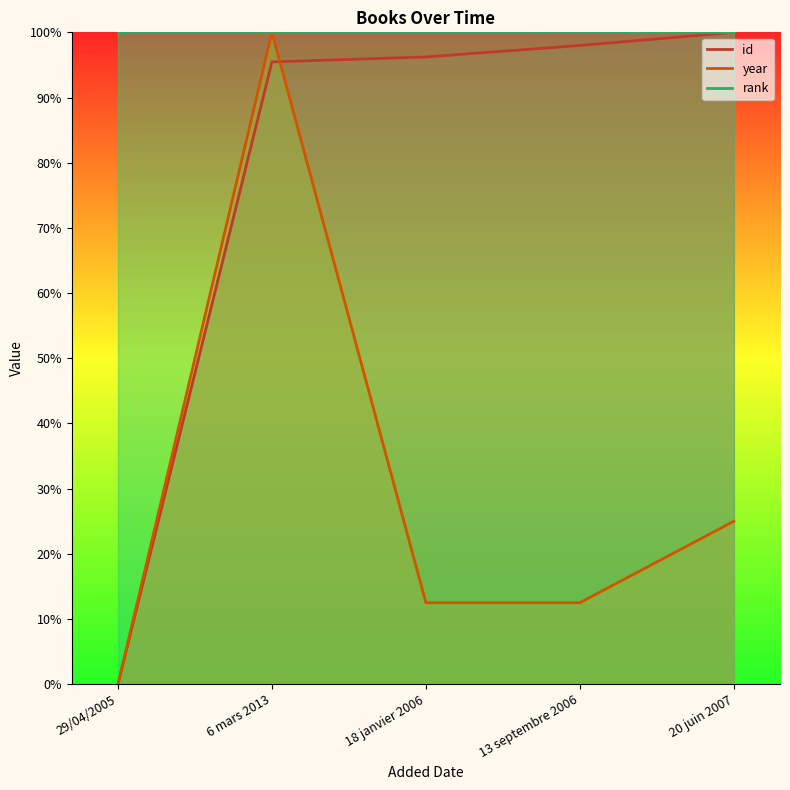

What is the difference between the second highest and second lowest values in the id series?

2.5